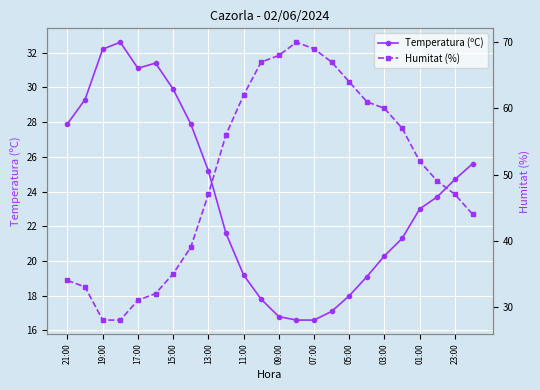

Which series ends up on top after the final intersection of Humitat (%) and Temperatura (ºC)?

Humitat (%)